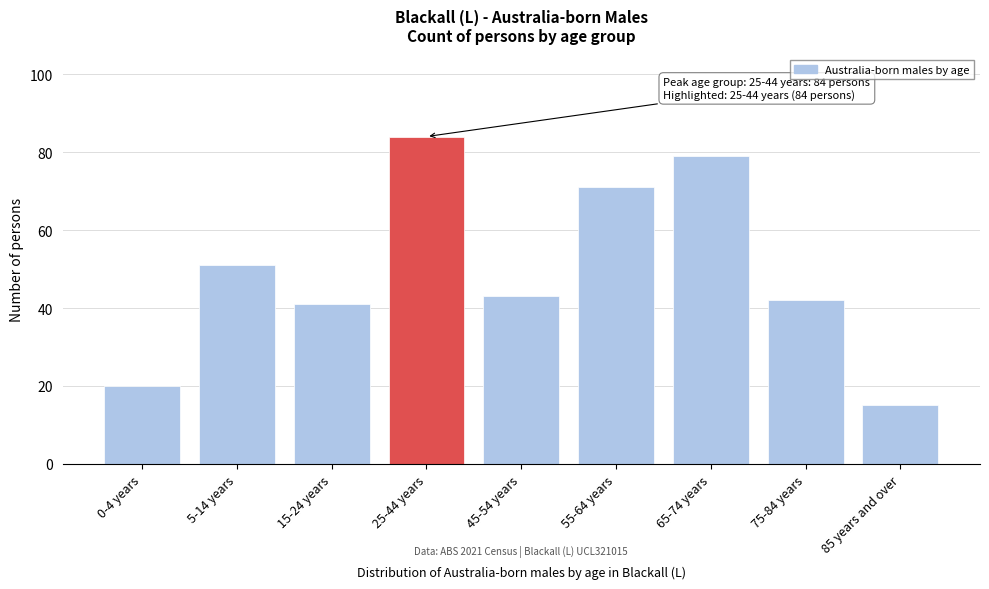

Reading right to left, extract all data points from this chart.

15	42	79	71	43	84	41	51	20